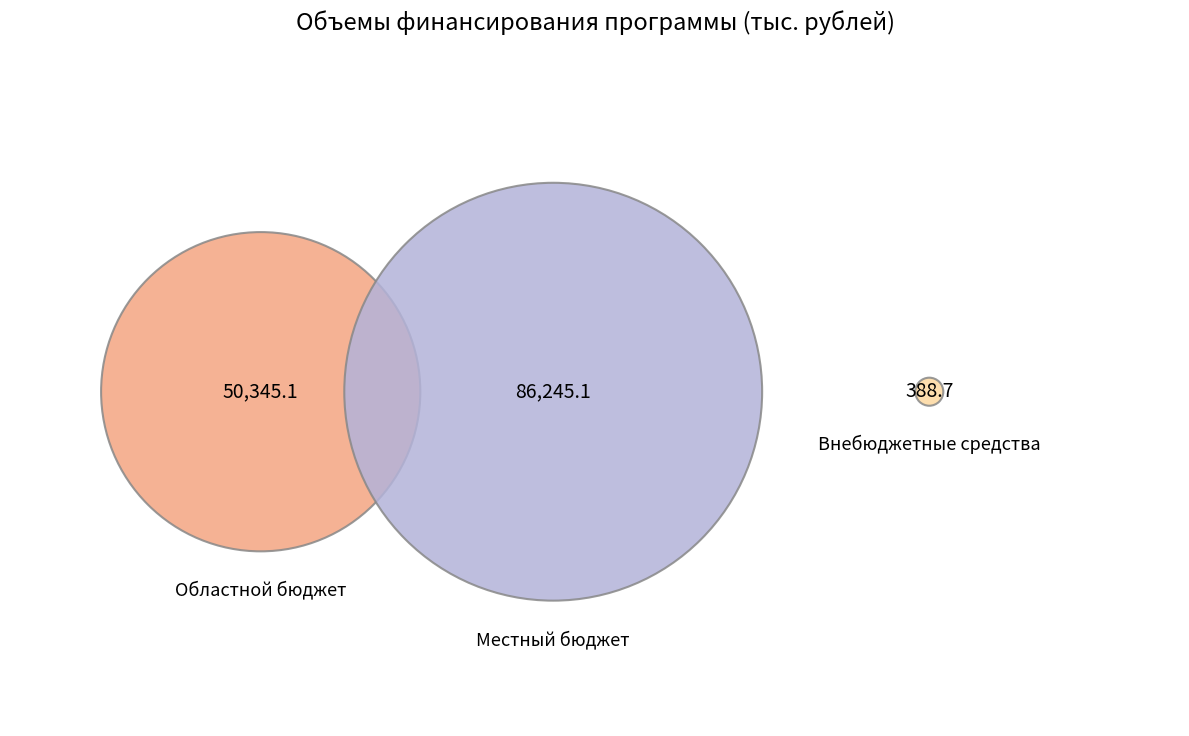

The Областной бюджет slice represents 44% of the pie. True or false?

False